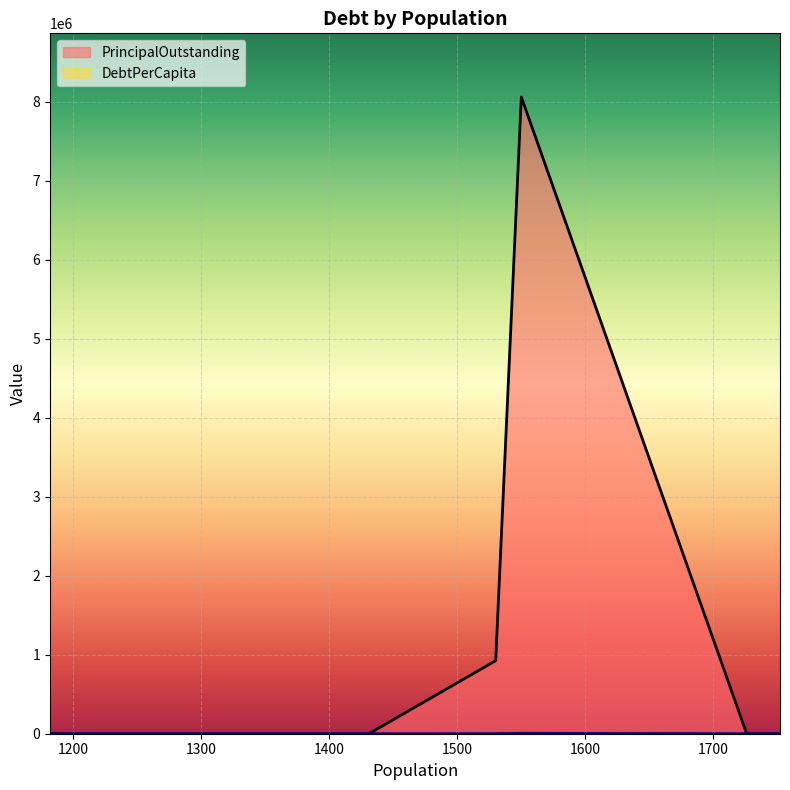

The value of PrincipalOutstanding at 1422 is 4718670.7. True or false?

False